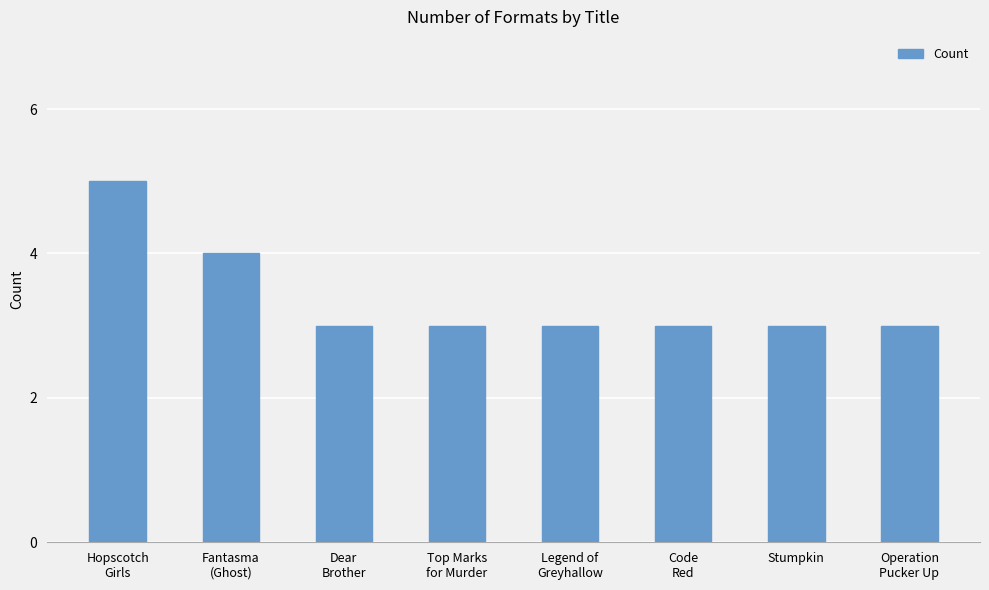

What is the ratio of the value at Legend of
Greyhallow to the value at Operation
Pucker Up?

1.0